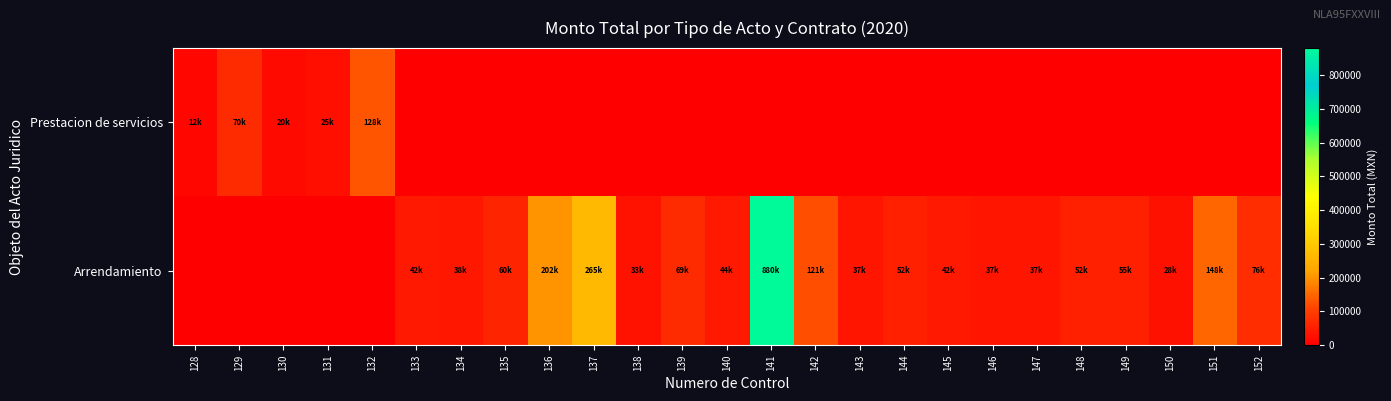

Reading left to right, list all the values displayed in this chart.

Prestacion de servicios: 128=12500.0	129=70000.0	130=20000.0	131=25000.0	132=128433.5	133=0.0	134=0.0	135=0.0	136=0.0	137=0.0	138=0.0	139=0.0	140=0.0	141=0.0	142=0.0	143=0.0	144=0.0	145=0.0	146=0.0	147=0.0	148=0.0	149=0.0	150=0.0	151=0.0	152=0.0
Arrendamiento: 128=0.0	129=0.0	130=0.0	131=0.0	132=0.0	133=41800.0	134=38500.0	135=60500.0	136=201909.0	137=265366.1	138=33000.0	139=69226.0	140=44000.0	141=880000.0	142=121000.0	143=36580.7	144=52258.1	145=41806.4	146=36580.7	147=36580.7	148=52258.1	149=54812.3	150=28219.3	151=147993.3	152=75558.3